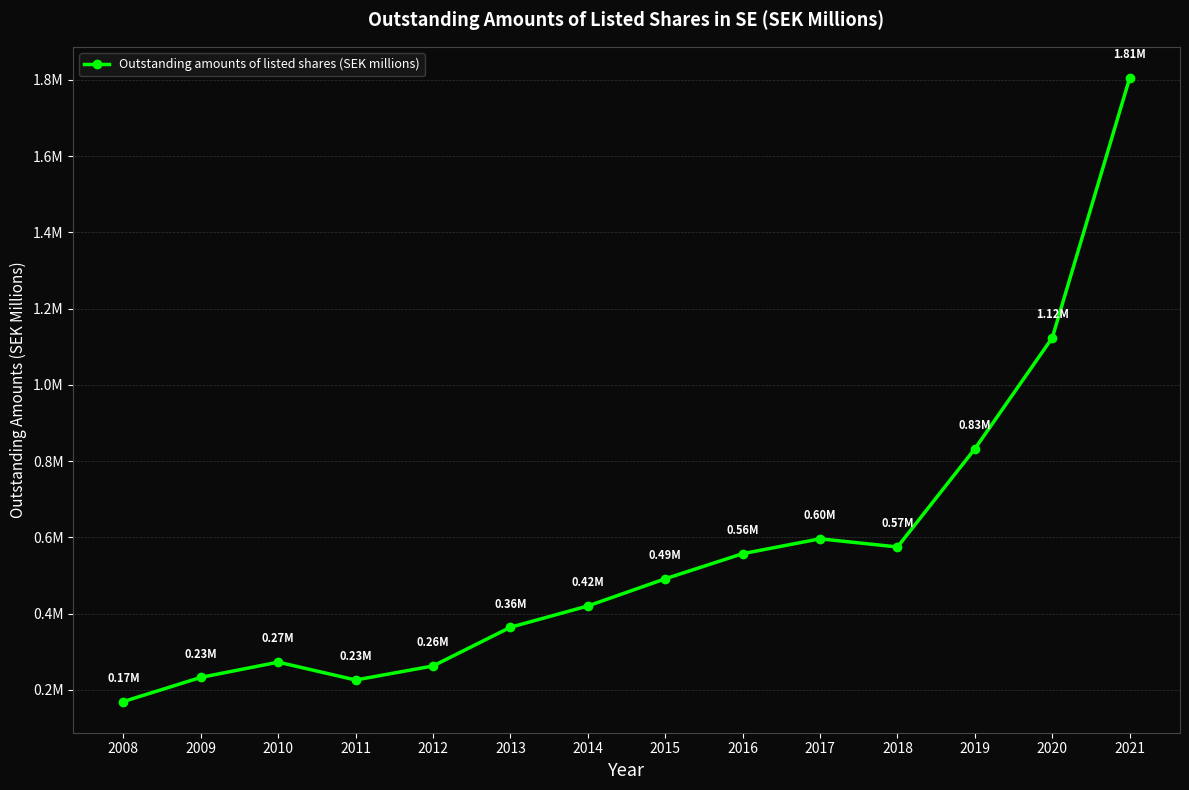

The chart shows a value of 785677.3 at 2020. True or false?

False